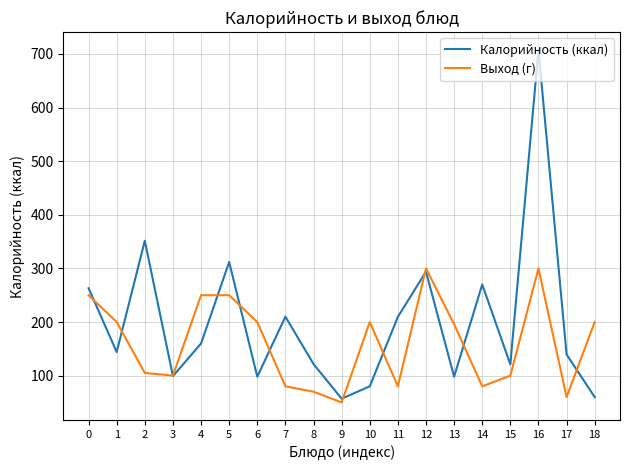

Rank the series by their maximum value, from lowest to highest.

Выход (г), Калорийность (ккал)